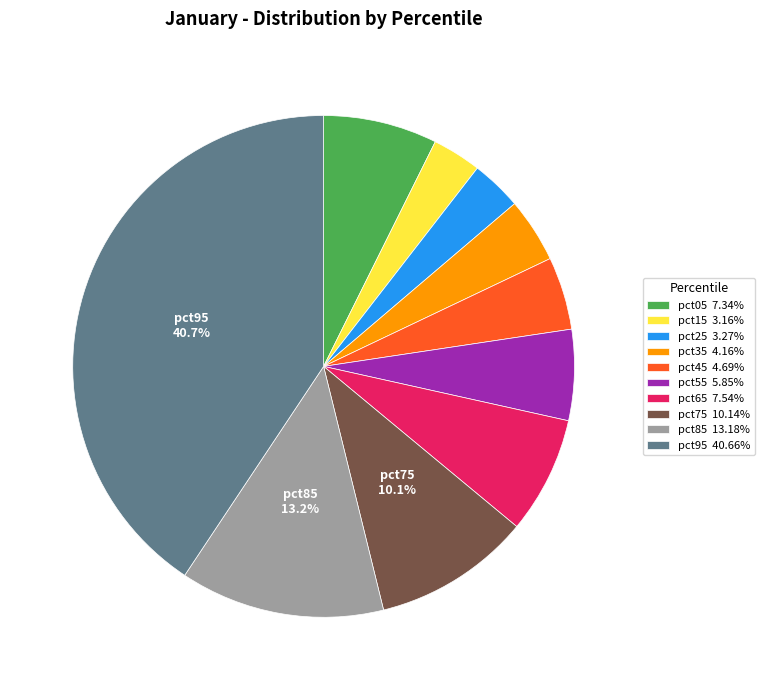

Between pct65 and pct75, which is larger?

pct75